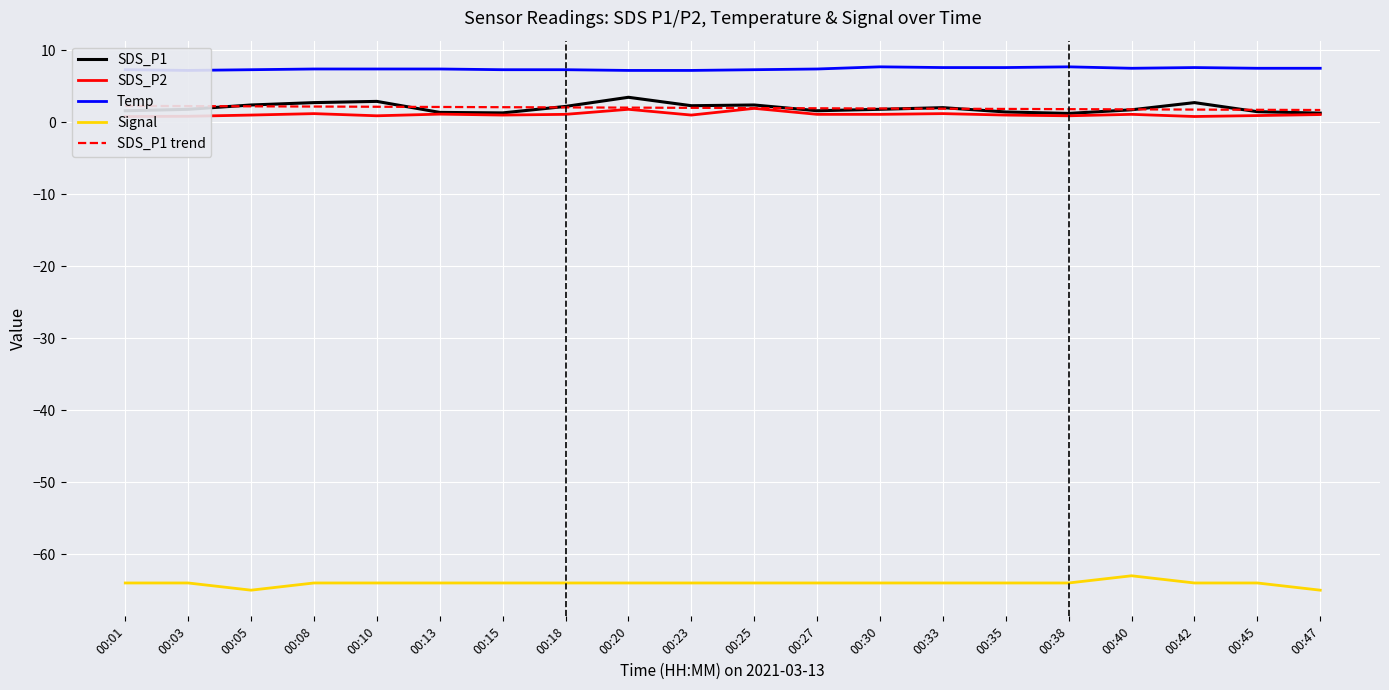

Rank the categories by SDS_P1 value from lowest to highest.

00:38, 00:47, 00:15, 00:13, 00:35, 00:45, 00:01, 00:27, 00:40, 00:03, 00:30, 00:33, 00:18, 00:23, 00:05, 00:25, 00:08, 00:42, 00:10, 00:20